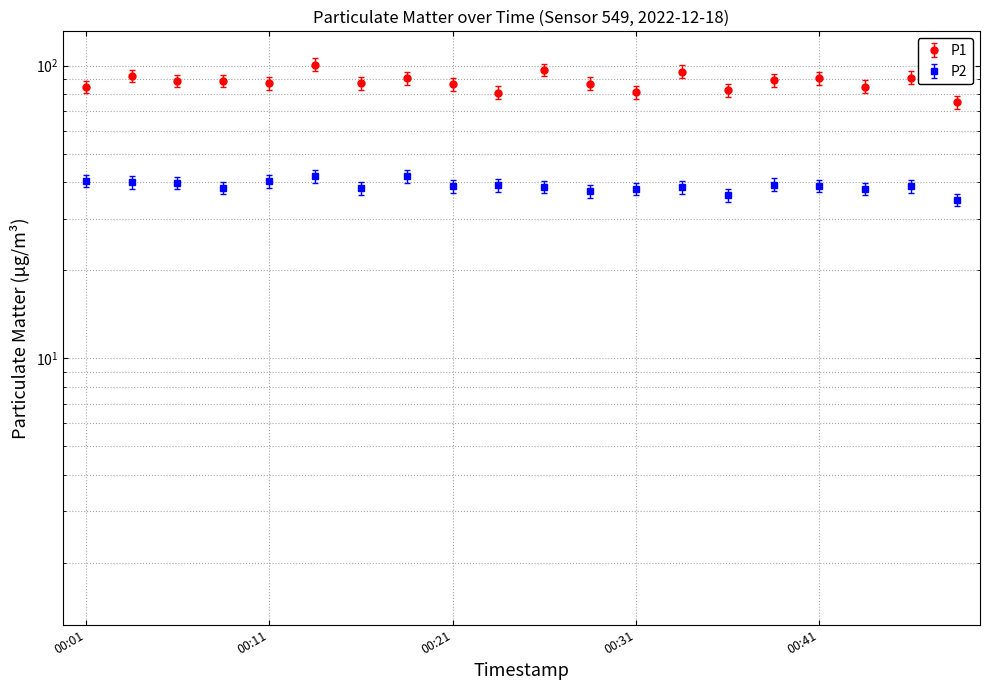

Reading left to right, extract all data points from this chart.

P1: 00:01=84.7	00:03=92.2	00:06=88.7	00:08=88.7	00:11=87.2	00:13=100.9	00:16=87.0	00:18=90.5	00:21=86.2	00:23=80.8	00:26=96.8	00:28=86.9	00:31=81.2	00:33=95.4	00:36=82.3	00:39=89.3	00:41=90.6	00:44=84.9	00:46=91.0	00:49=74.9
P2: 00:01=40.4	00:03=39.9	00:06=39.8	00:08=38.2	00:11=40.2	00:13=41.9	00:16=38.1	00:18=41.9	00:21=38.7	00:23=39.0	00:26=38.5	00:28=37.2	00:31=37.9	00:33=38.4	00:36=36.0	00:39=39.2	00:41=38.8	00:44=37.9	00:46=38.7	00:49=34.8